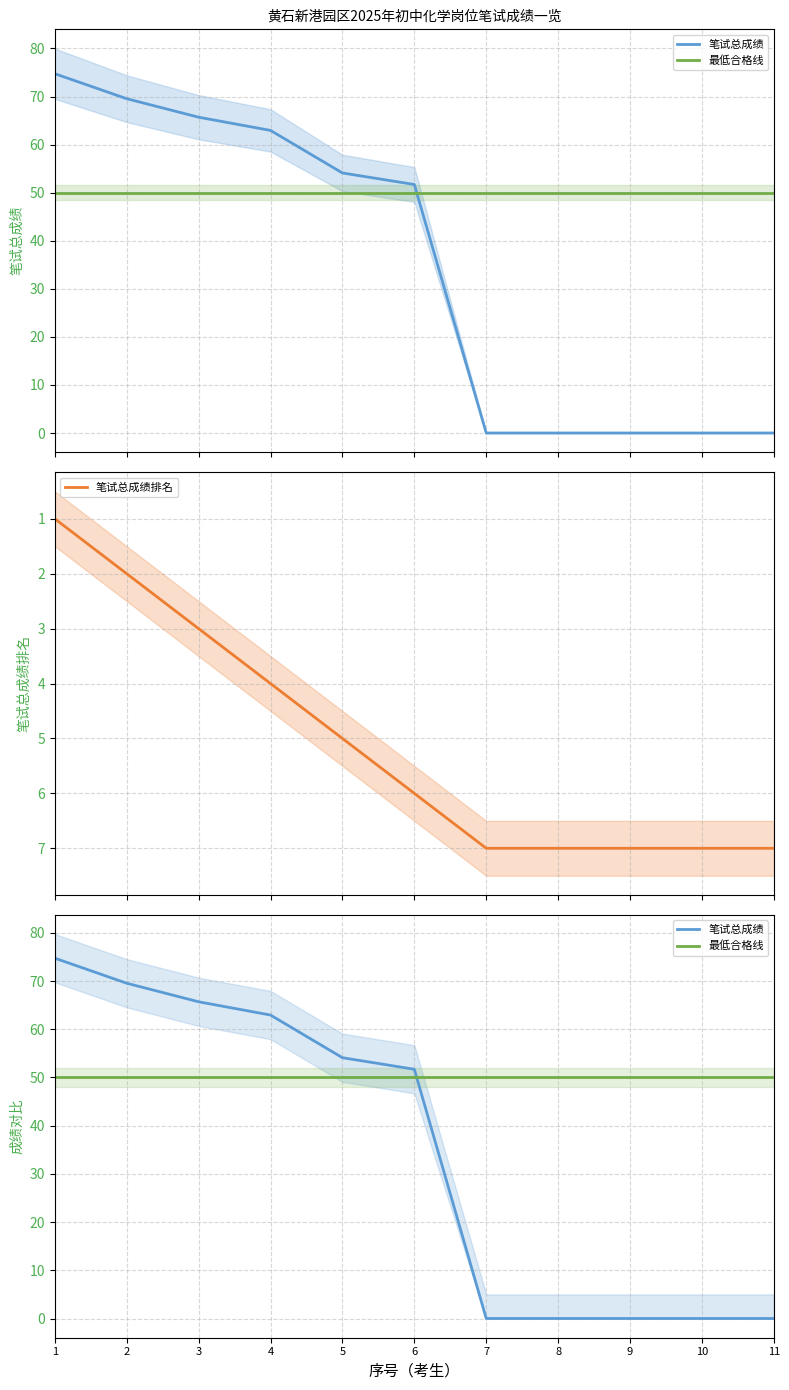

Reading left to right, transcribe all the data shown in this chart.

笔试总成绩: 74.8	69.5	65.7	63.0	54.1	51.7	0.0	0.0	0.0	0.0	0.0
最低合格线: 50.0	50.0	50.0	50.0	50.0	50.0	50.0	50.0	50.0	50.0	50.0
笔试总成绩排名: 1.0	2.0	3.0	4.0	5.0	6.0	7.0	7.0	7.0	7.0	7.0